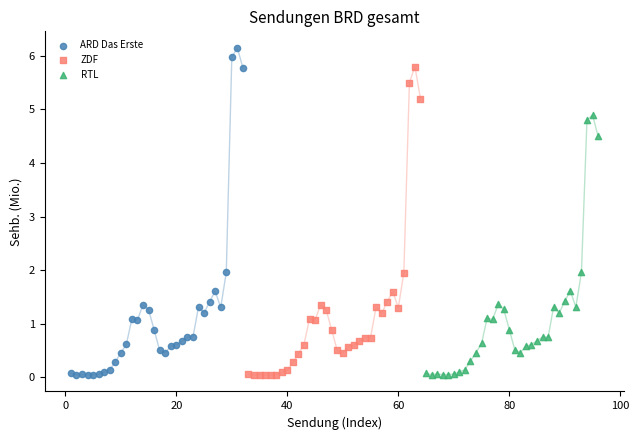

Which series contains the highest Y value?

ARD Das Erste